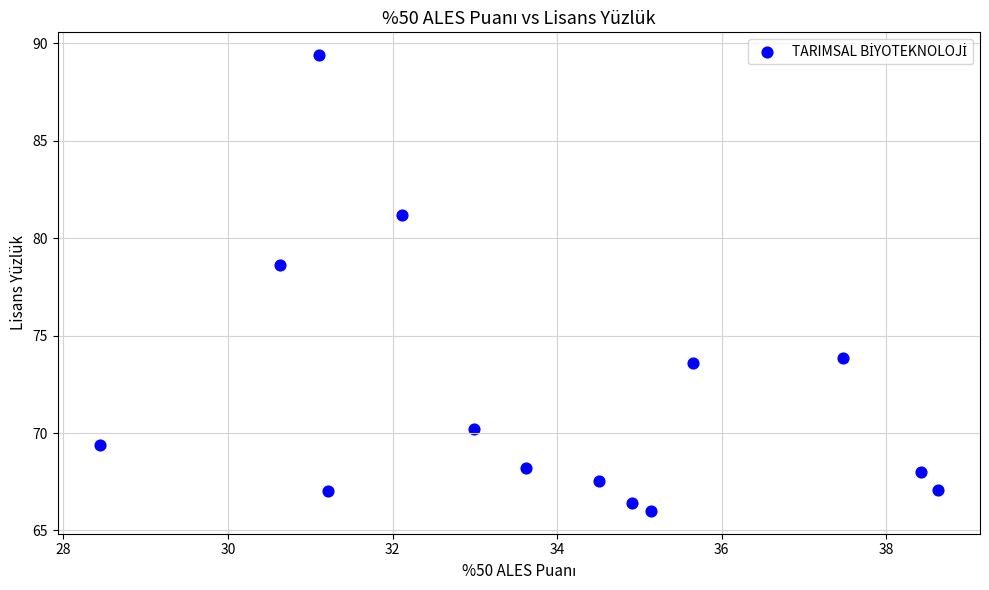

What Y value in the scatter plot is closest to 77?

78.6